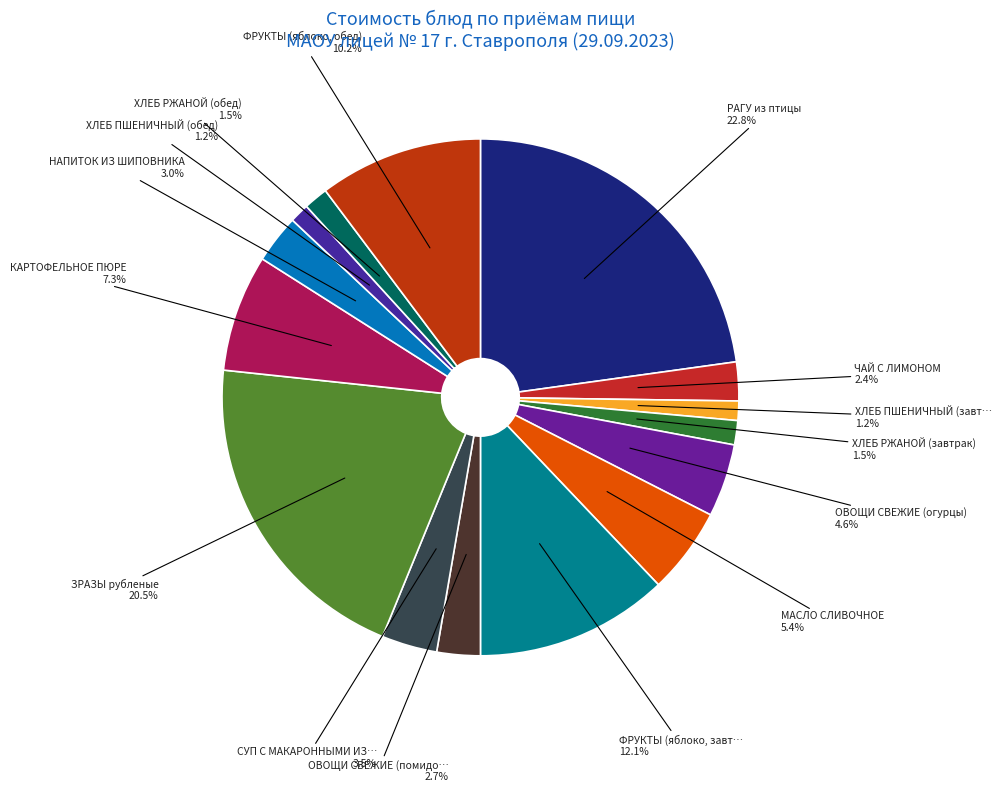

Count the number of slices in the pie.

15